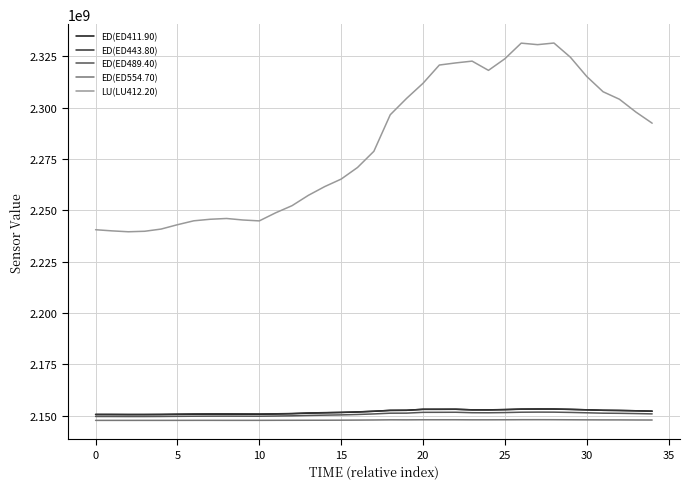

True or false: ED(ED554.70) and LU(LU412.20) intersect in this chart.

False